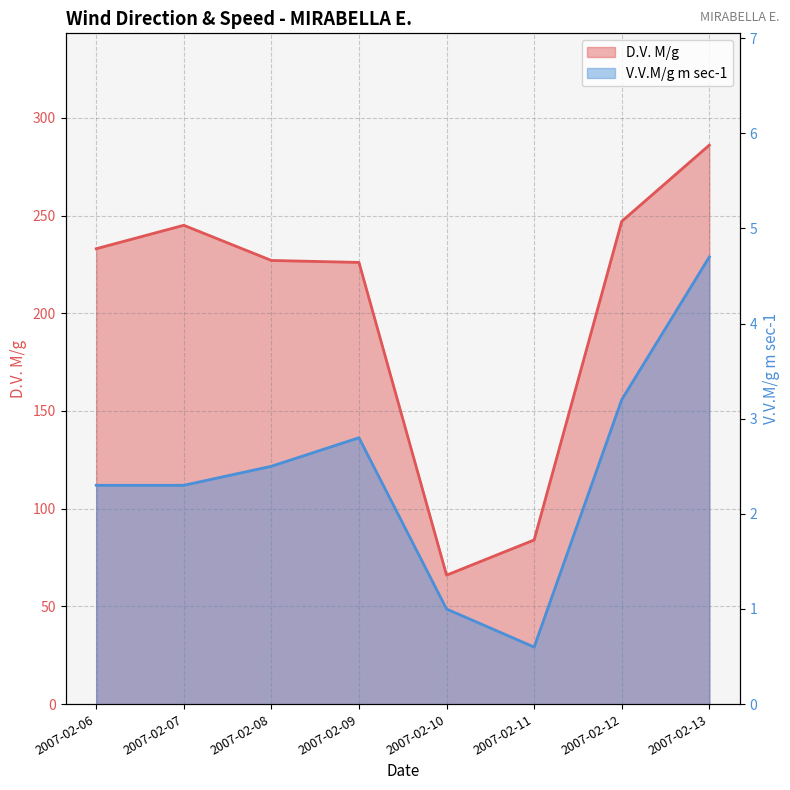

Which category has the highest value in the D.V. M/g series?

2007-02-13